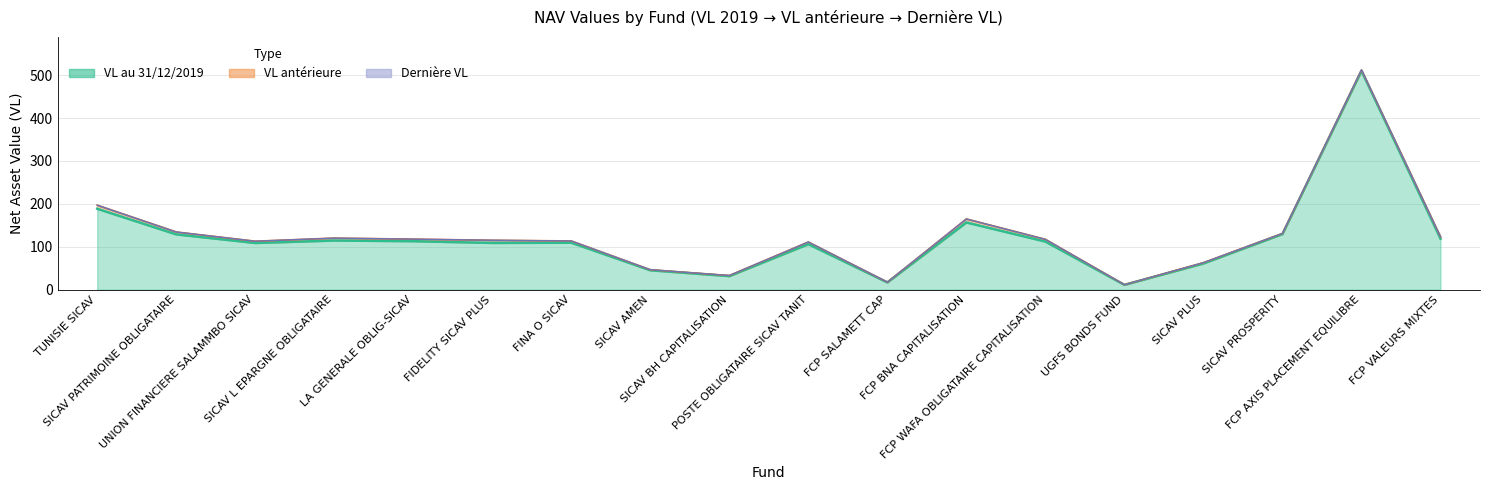

What position from the right is FIDELITY SICAV PLUS?

13